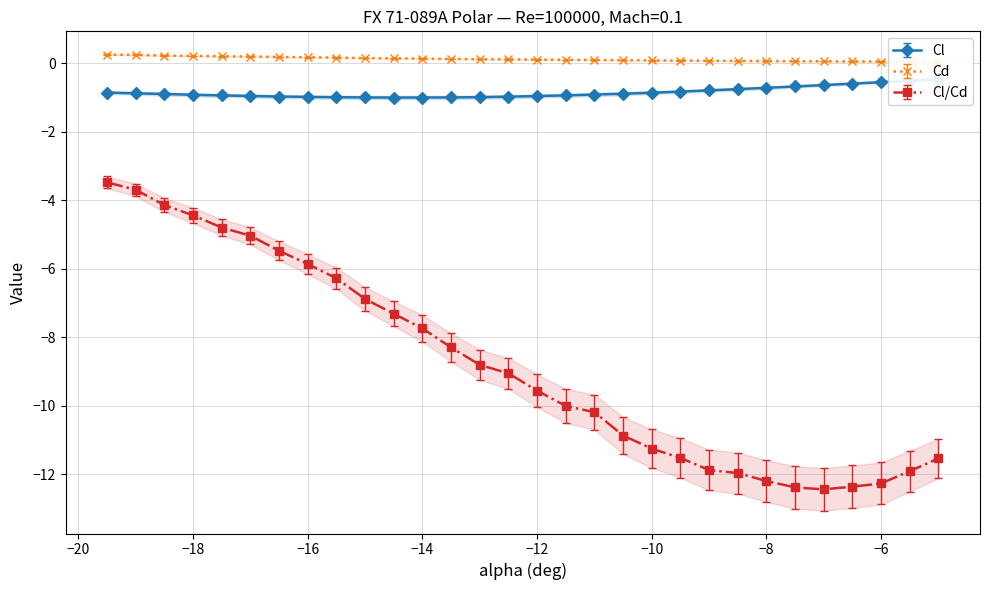

Does the chart display data point markers on the line(s)?

Yes